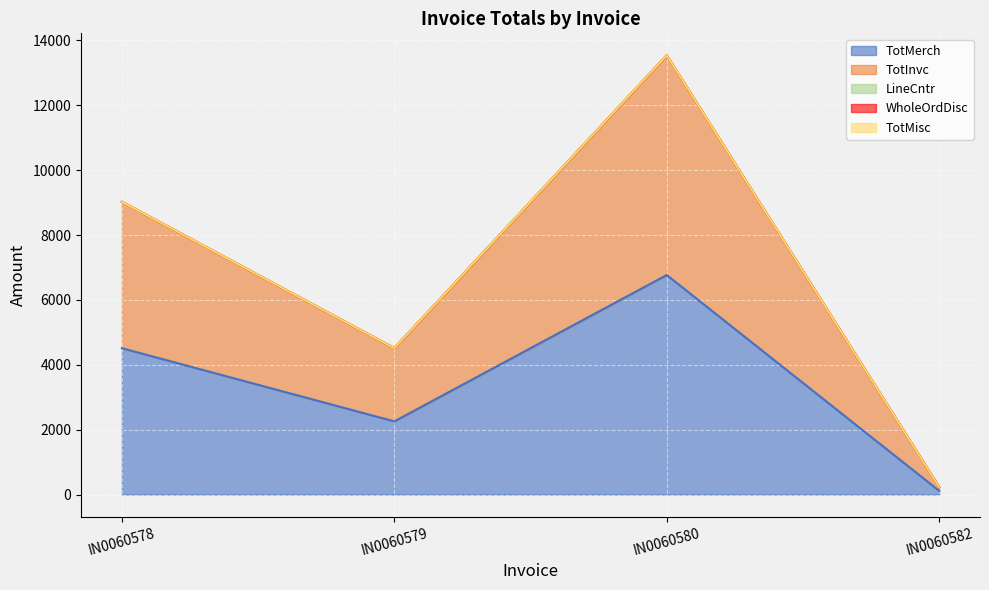

Where is the first local minimum for TotMerch?

IN0060579